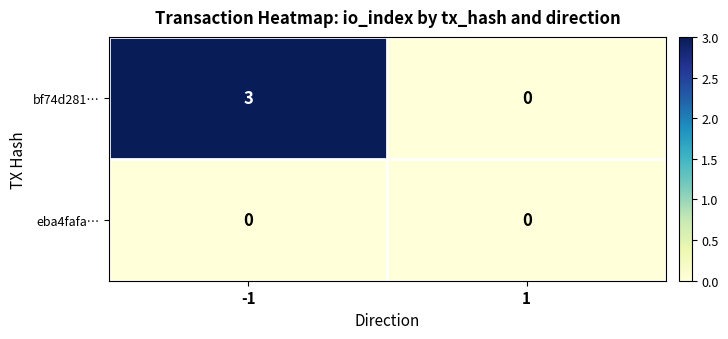

Reading left to right, list all the values displayed in this chart.

bf74d281…: 3	0
eba4fafa…: 0	0